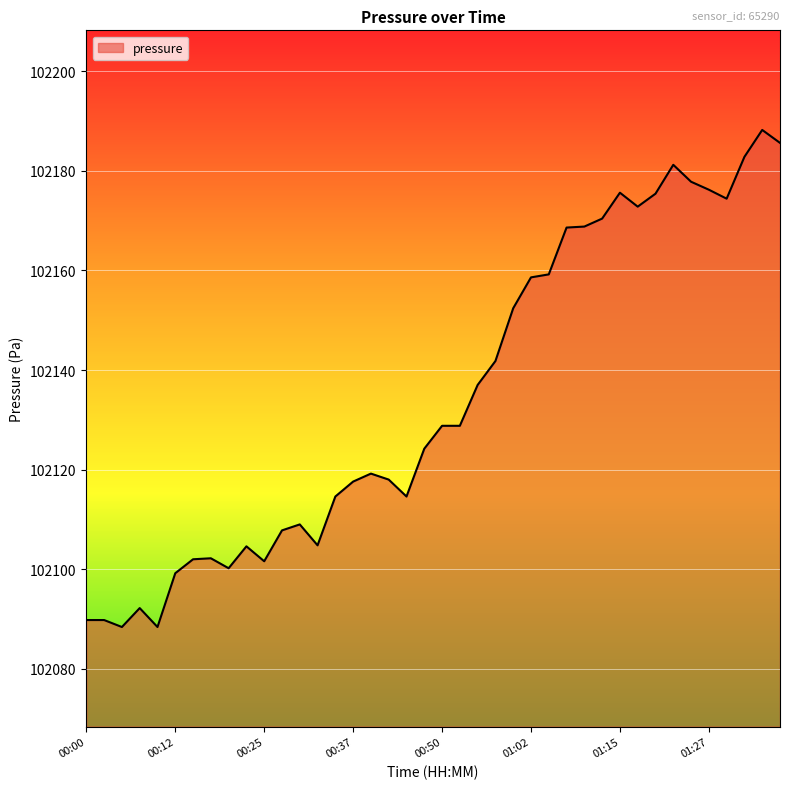

What is the difference between the maximum and minimum values?

99.8